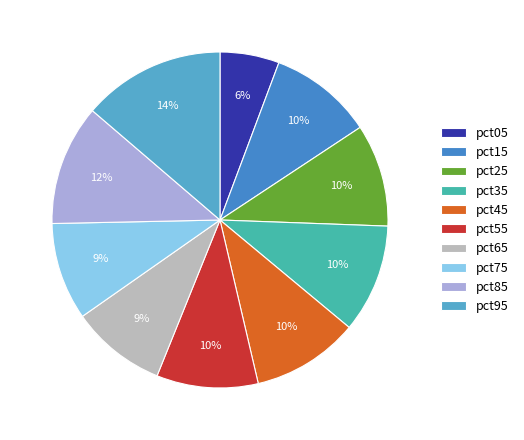

How many slices are in this pie chart?

10